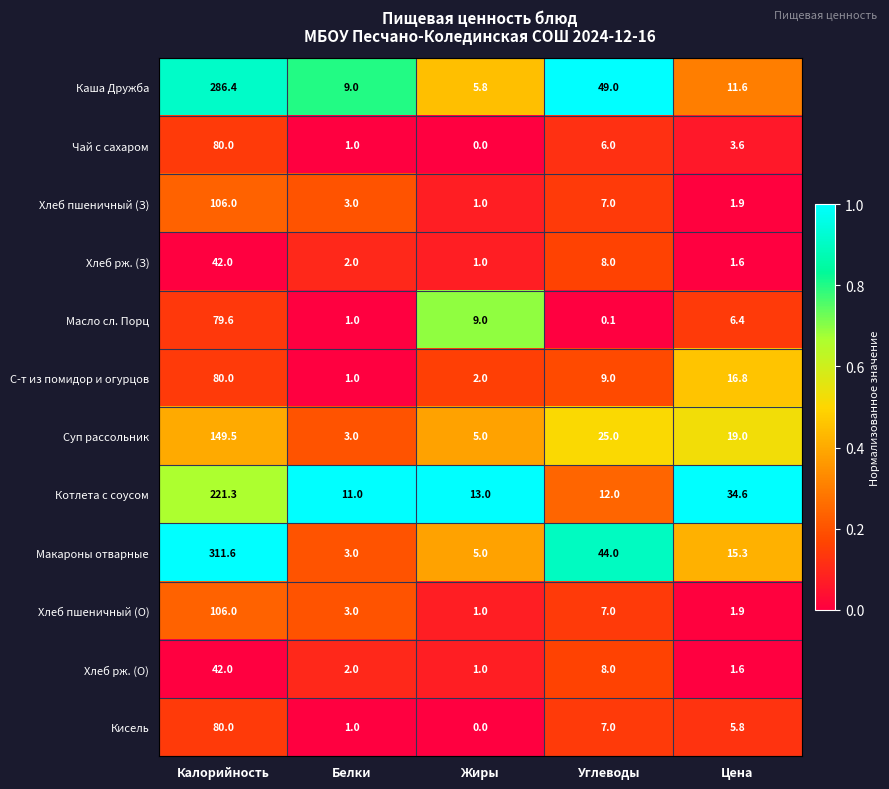

At which category is the sum across all series the highest?

Калорийность